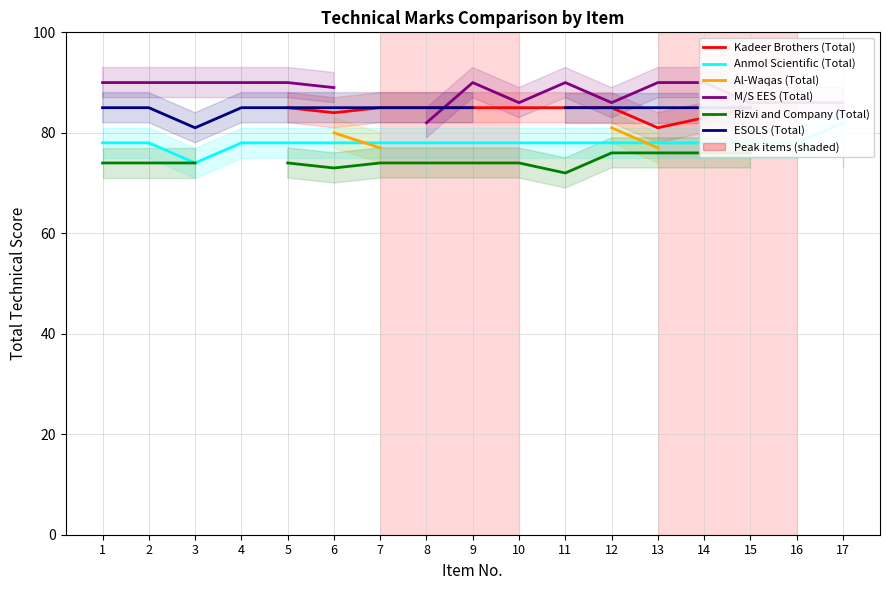

Which label corresponds to the smallest value in the chart?

11